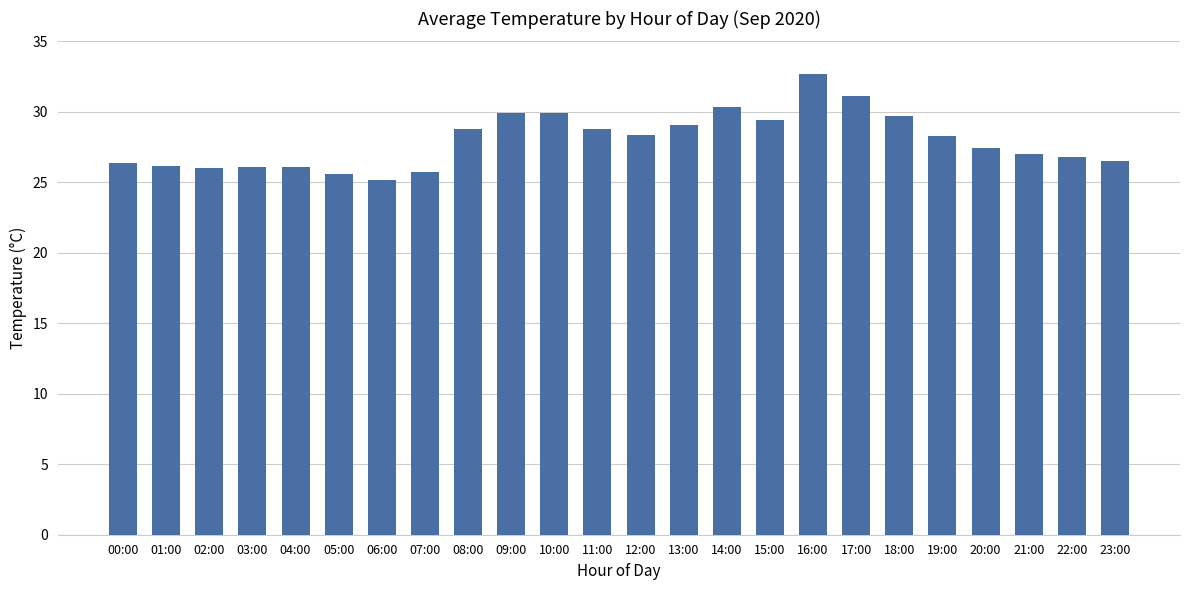

True or false: the data shows 47.1 at 11:00.

False